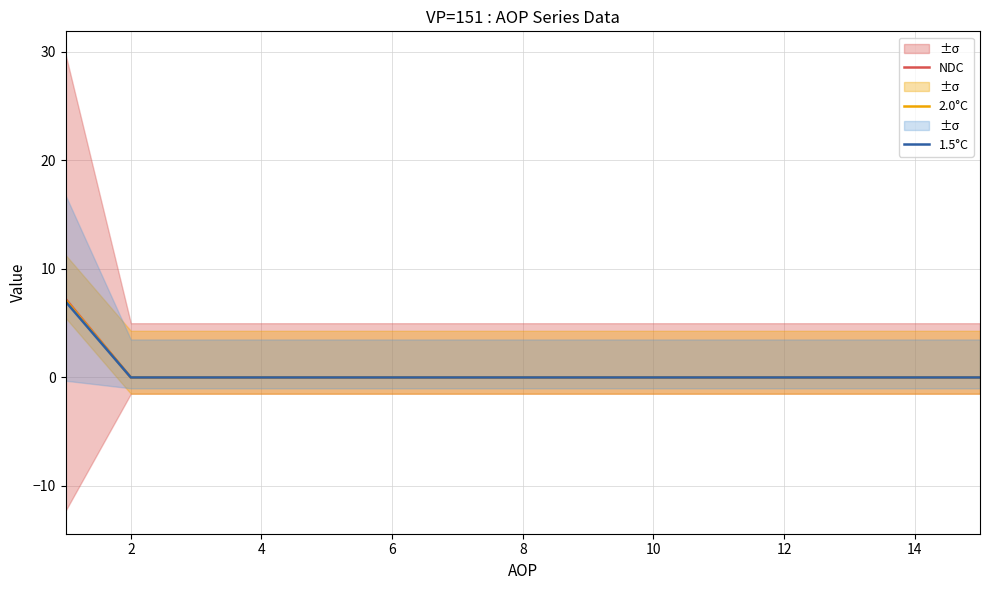

The value of NDC at 2 is 0.0. True or false?

True